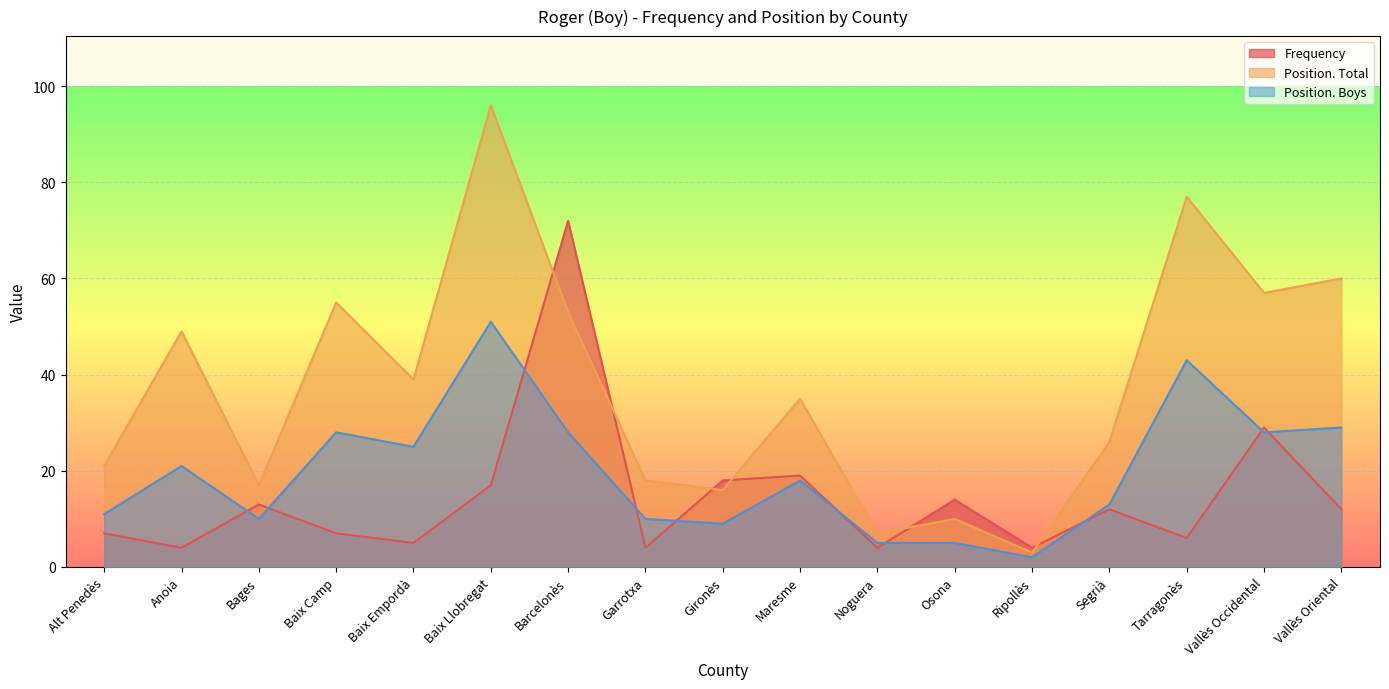

Rank the categories by Position. Total value from highest to lowest.

Baix Llobregat, Tarragonès, Vallès Oriental, Vallès Occidental, Baix Camp, Barcelonès, Anoia, Baix Empordà, Maresme, Segrià, Alt Penedès, Garrotxa, Bages, Gironès, Osona, Noguera, Ripollès